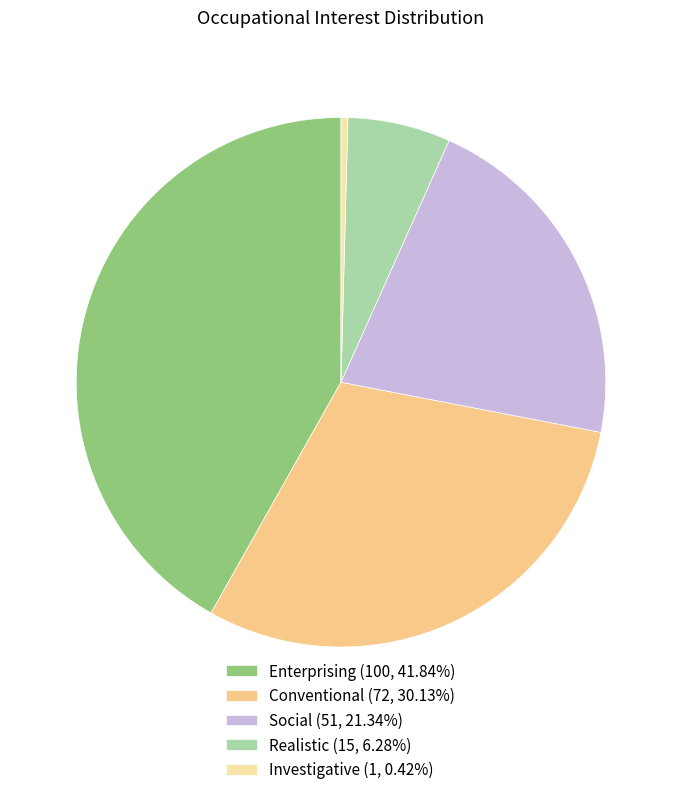

Approximately how many times larger is the value at Enterprising (100, 41.84%) compared to Conventional (72, 30.13%)?

1.4